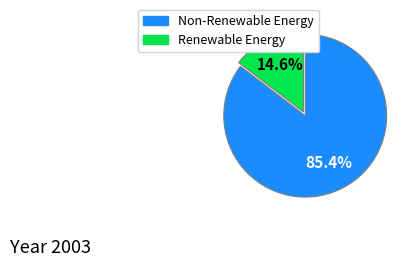

Does any single category account for the majority?

Yes